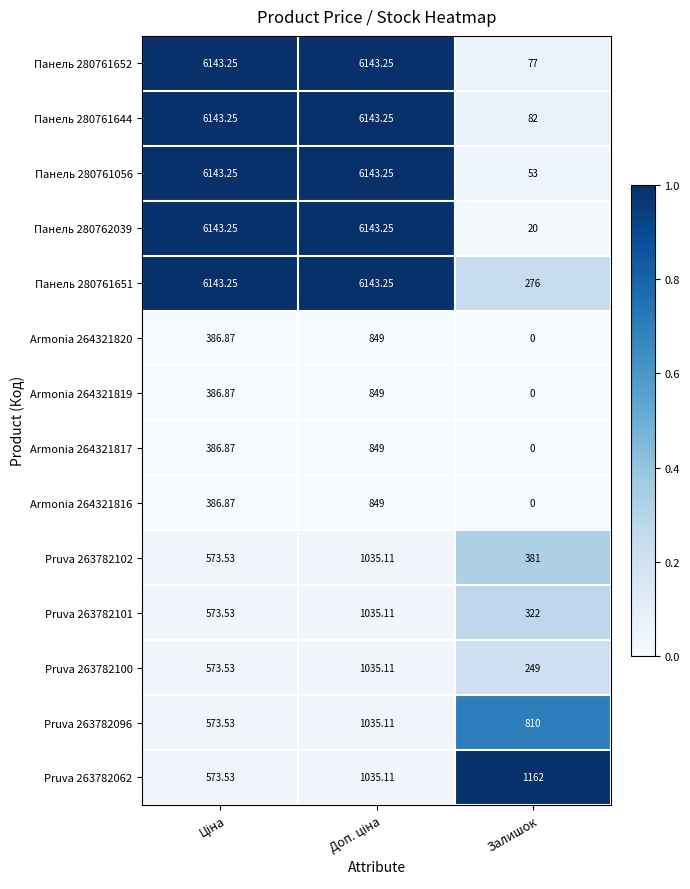

Count the number of data series in this chart.

14